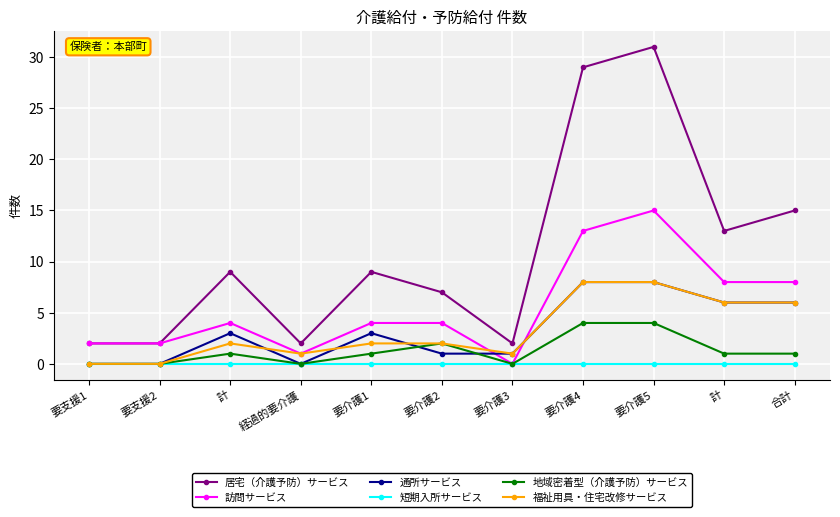

How many series are shown in this chart?

6